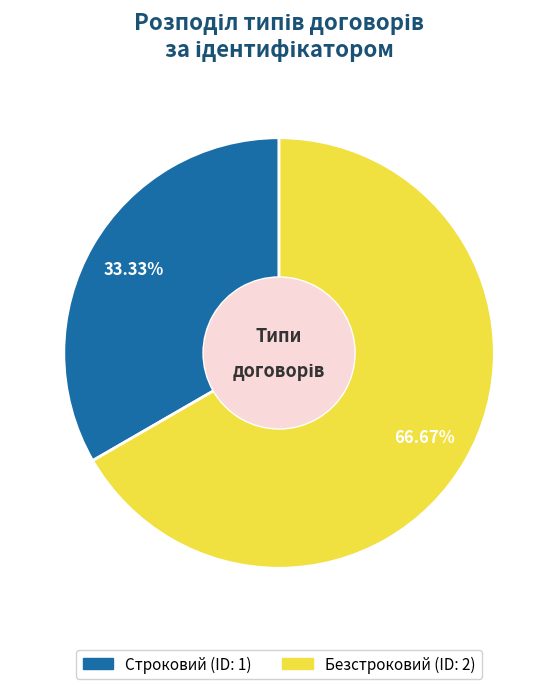

To the nearest percent, what is the combined percentage of Строковий and Безстроковий?

100%